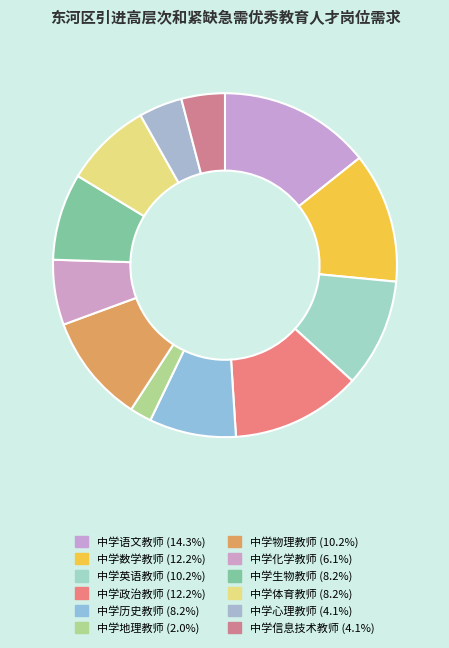

Is it true that 中学数学教师 is 21% of the pie?

False